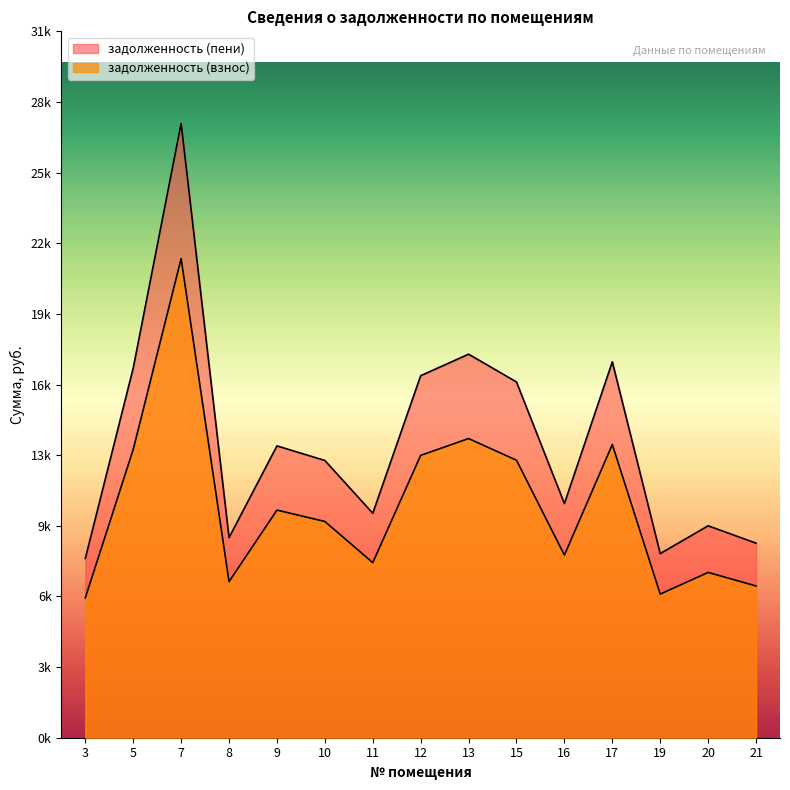

At which category does задолженность (взнос) reach its first local peak?

7